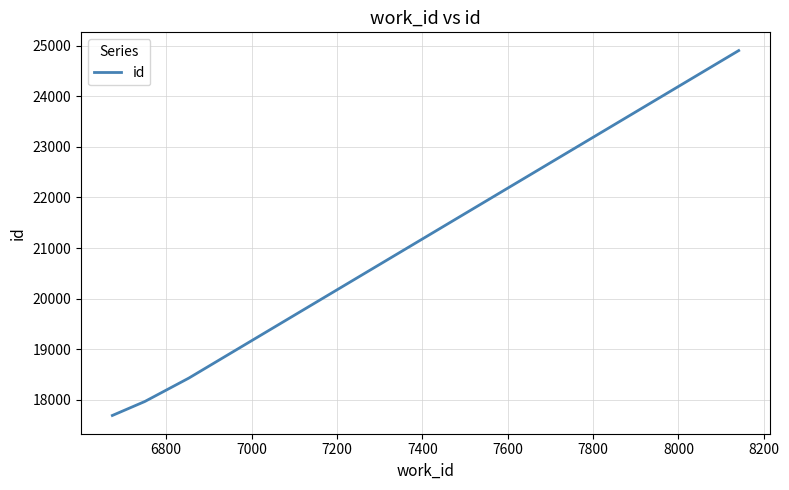

What is the difference between the maximum and minimum values?

7210